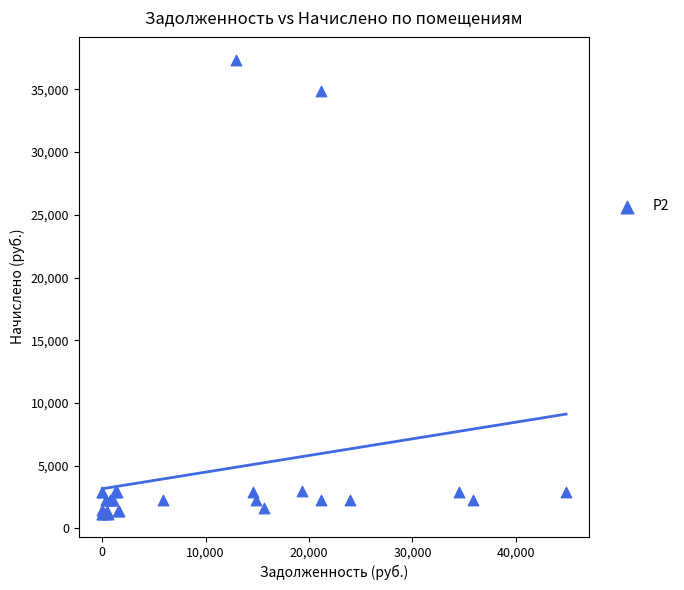

What Y value in the scatter plot is closest to 19267?

34860.1